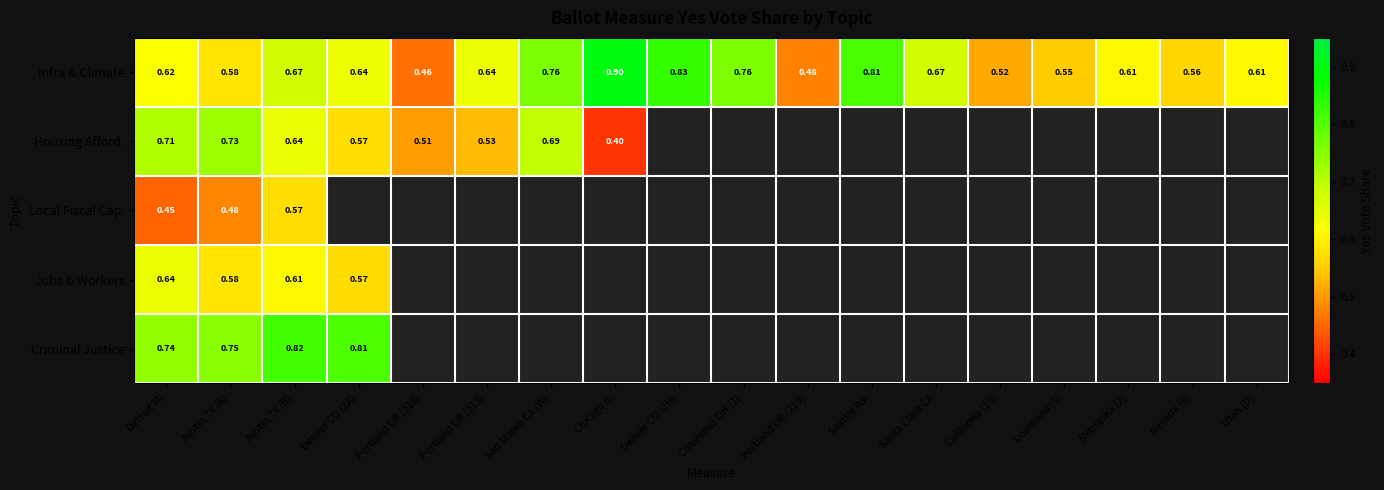

List the series in order of their peak value, highest first.

Infra & Climate, Criminal Justice, Housing Afford., Jobs & Workers, Local Fiscal Cap.